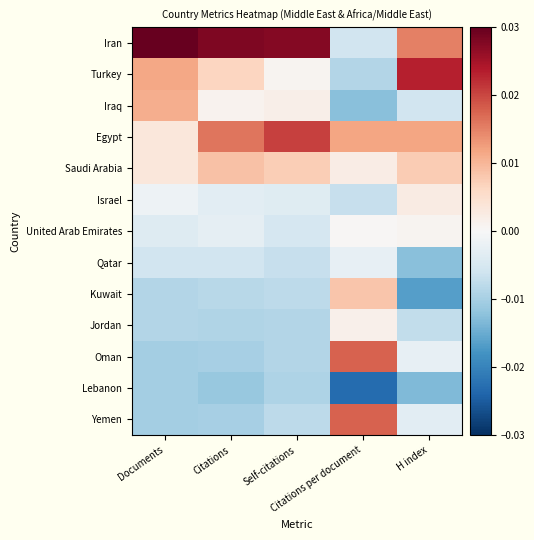

At how many categories does at least one series exceed 0?

5